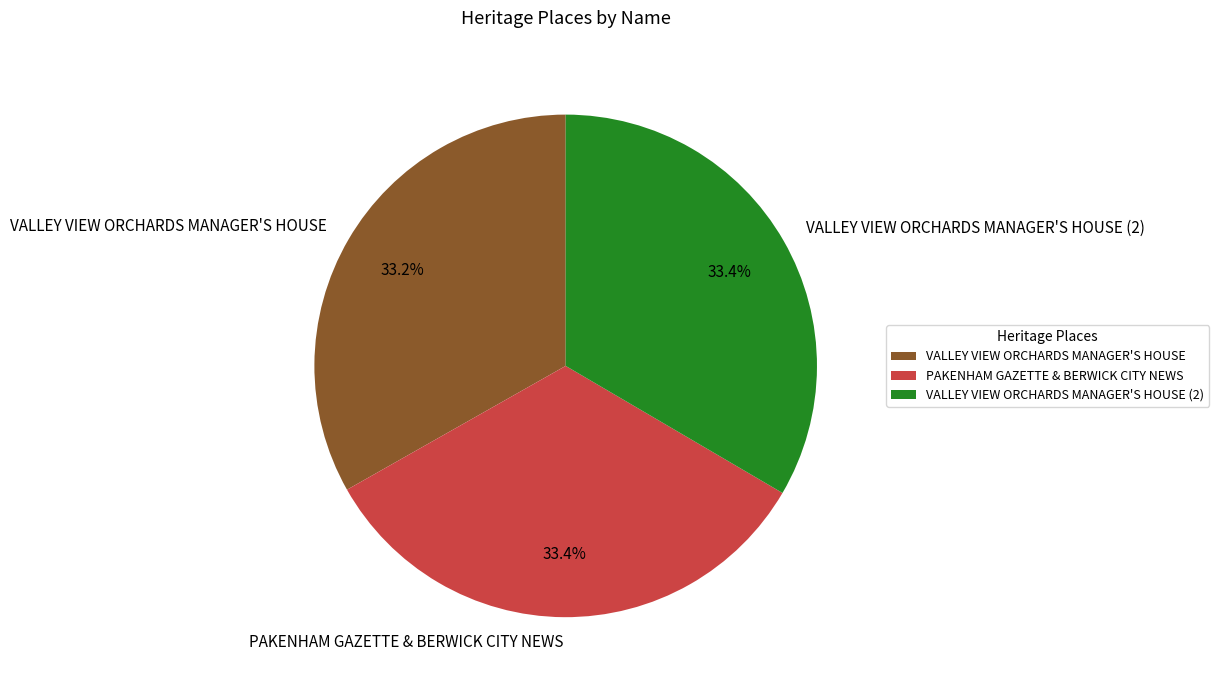

How many slices are in this pie chart?

3